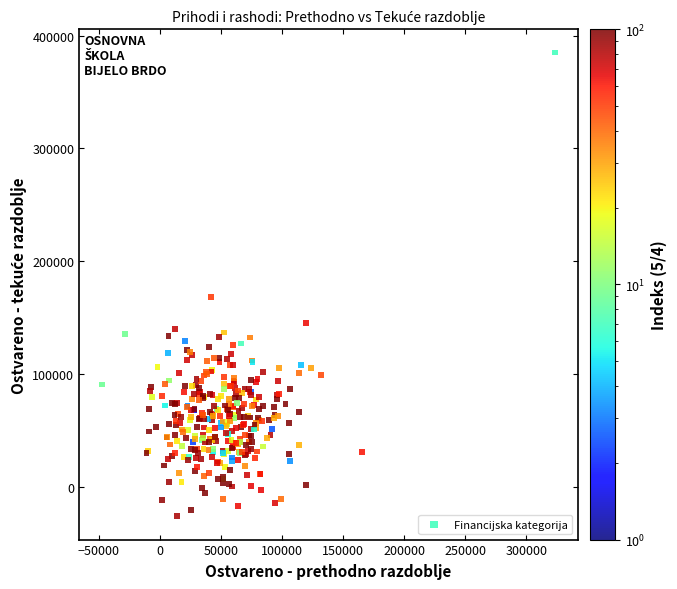

What is the range of X values (max minus min)?

370739.4